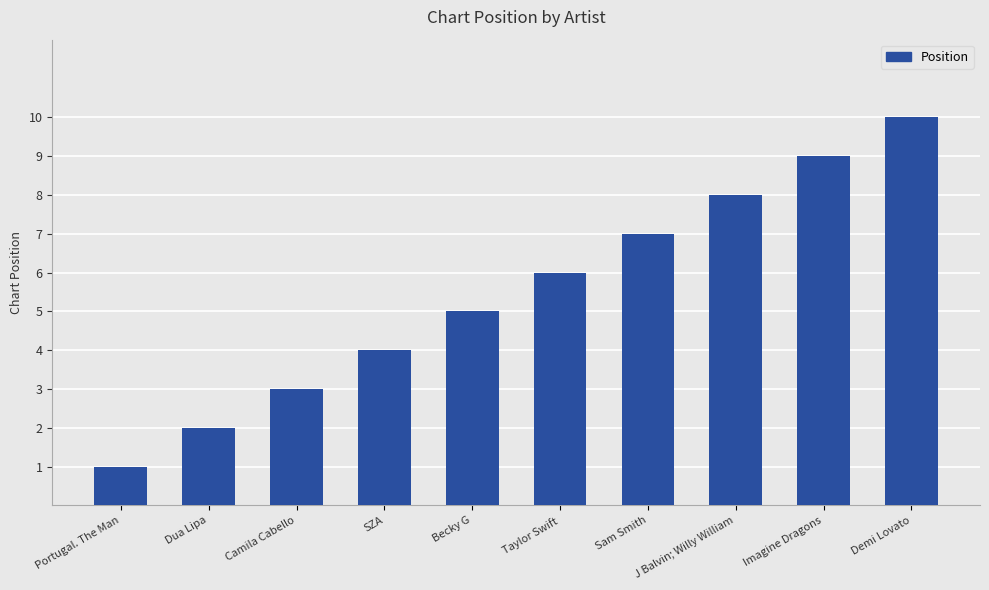

How many data points are less than 6?

5